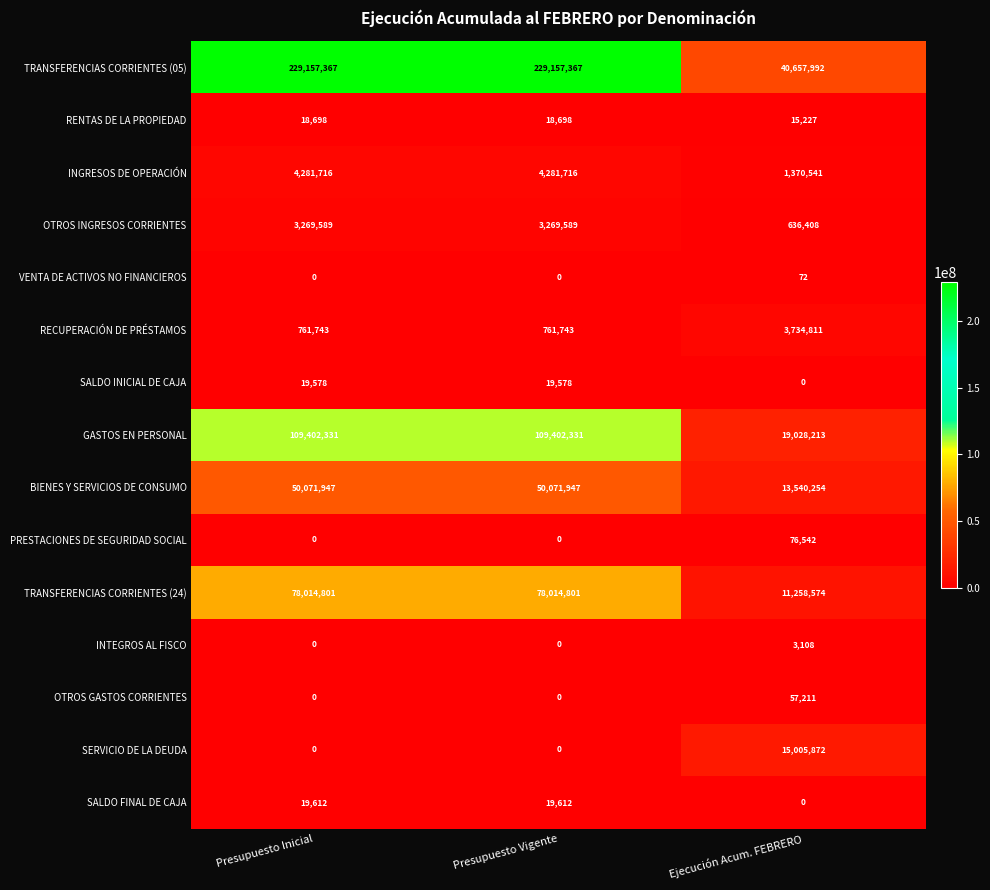

What is the total value across all series at Ejecución Acum. FEBRERO?

105384825